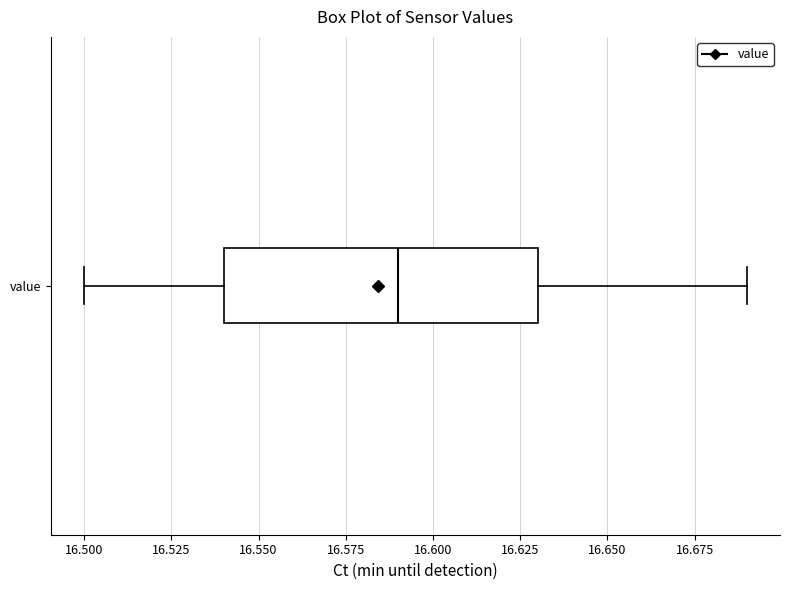

Transcribe this box plot: give where the median line is, the range the box spans, and where the two whiskers end, as read against the x-axis. The values are not printed on the chart, so give them approximately, as read against the axis.

median 16.59, box 16.54 to 16.63, whiskers 16.50 to 16.69